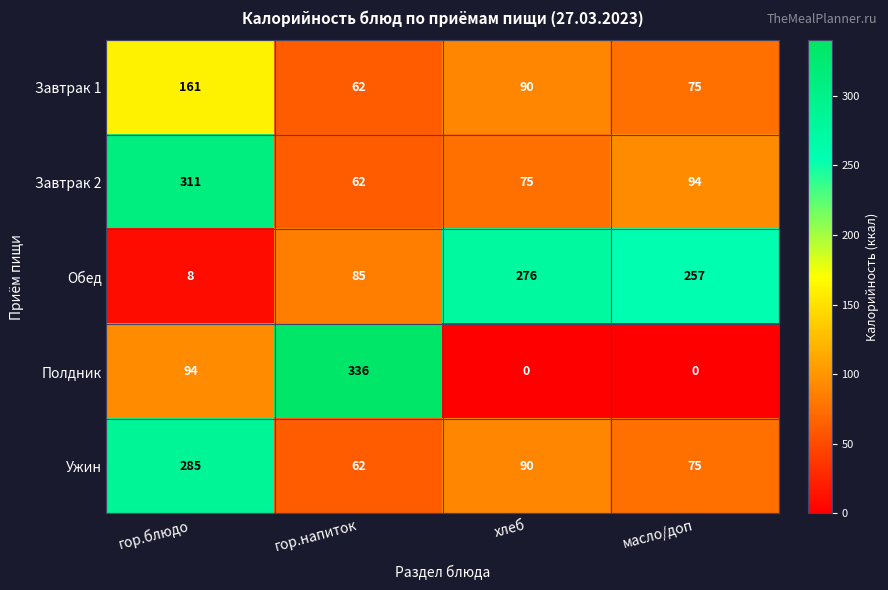

What is the greatest value displayed?

336